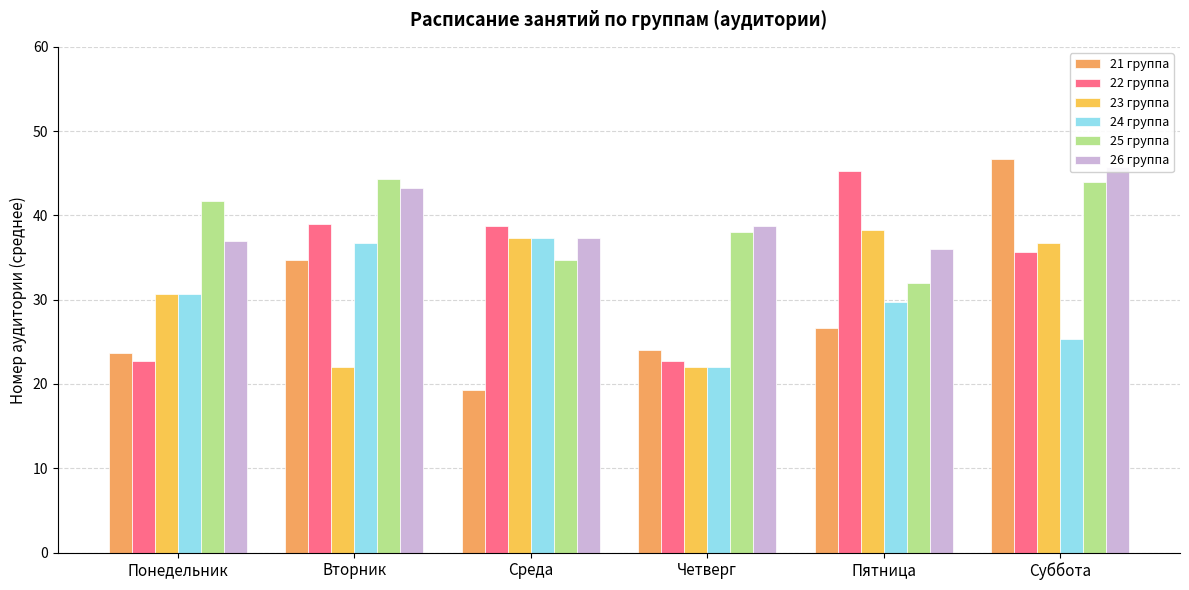

Reading right to left, list all the values displayed in this chart.

21 группа: 46.7	26.7	24.0	19.3	34.7	23.7
22 группа: 35.7	45.3	22.7	38.7	39.0	22.7
23 группа: 36.7	38.3	22.0	37.3	22.0	30.7
24 группа: 25.3	29.7	22.0	37.3	36.7	30.7
25 группа: 44.0	32.0	38.0	34.7	44.3	41.7
26 группа: 45.7	36.0	38.7	37.3	43.3	37.0